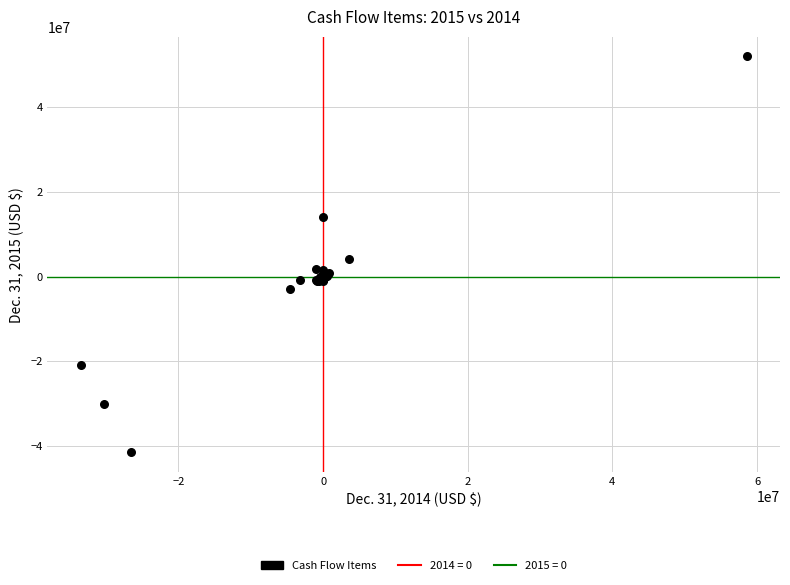

What Y value in the scatter plot is closest to 5228000?

4085000